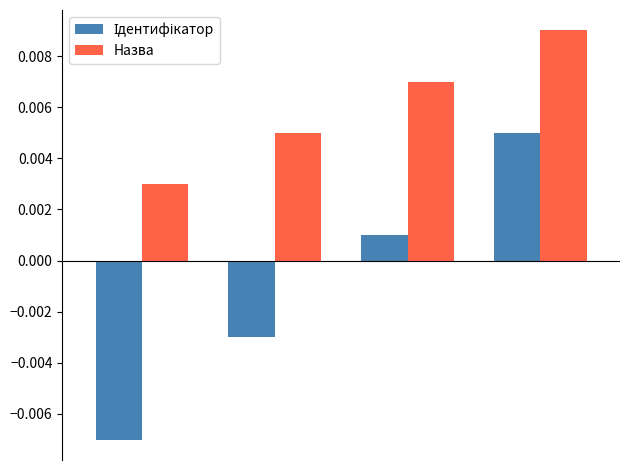

How many bars are there in total?

8